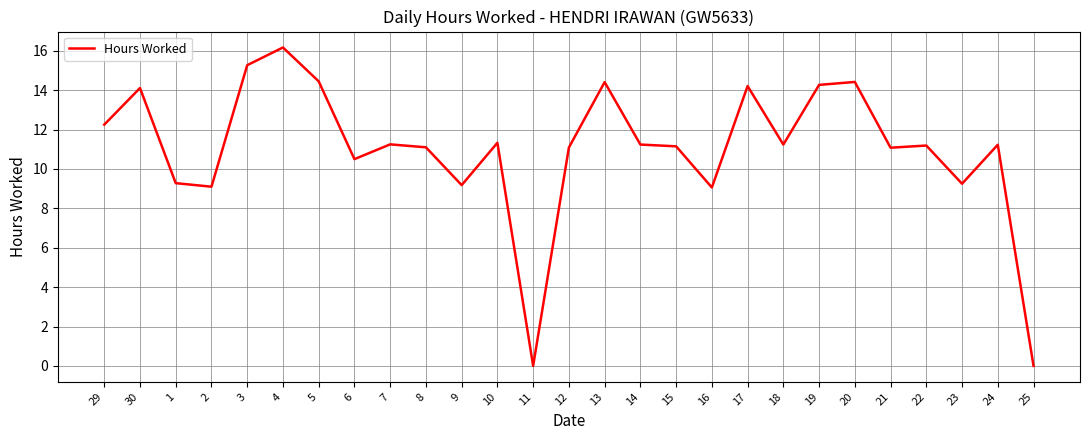

Count the number of data series in this chart.

1